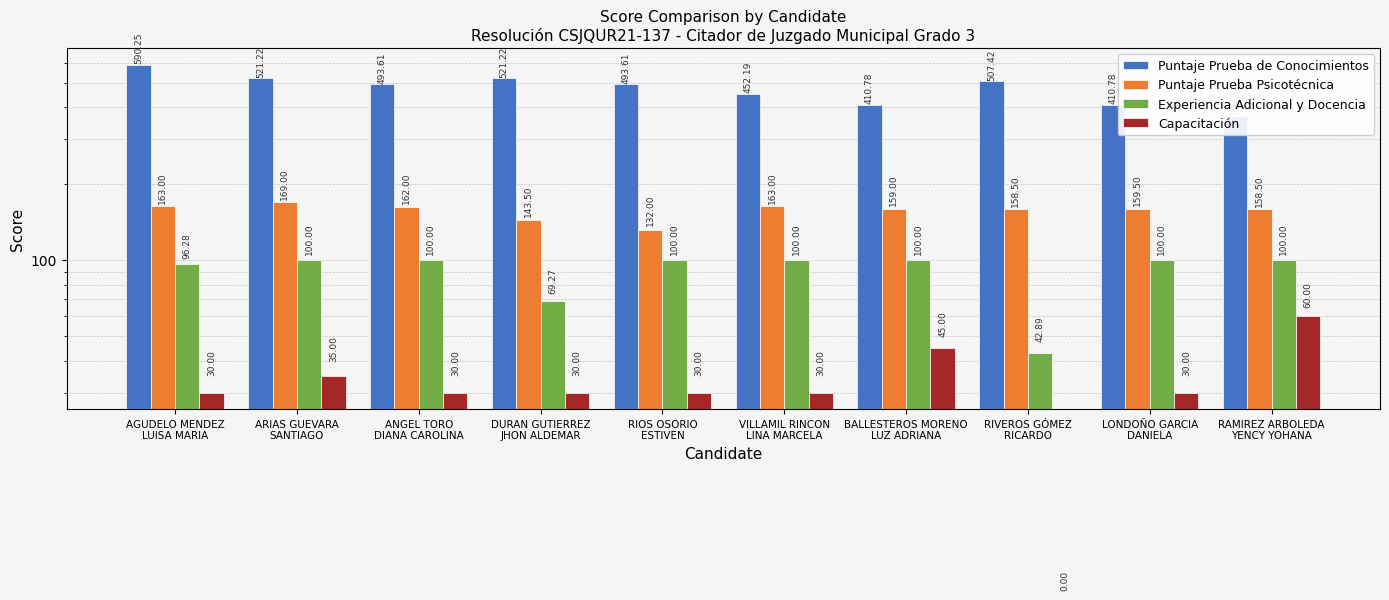

Are the bars horizontal?

No